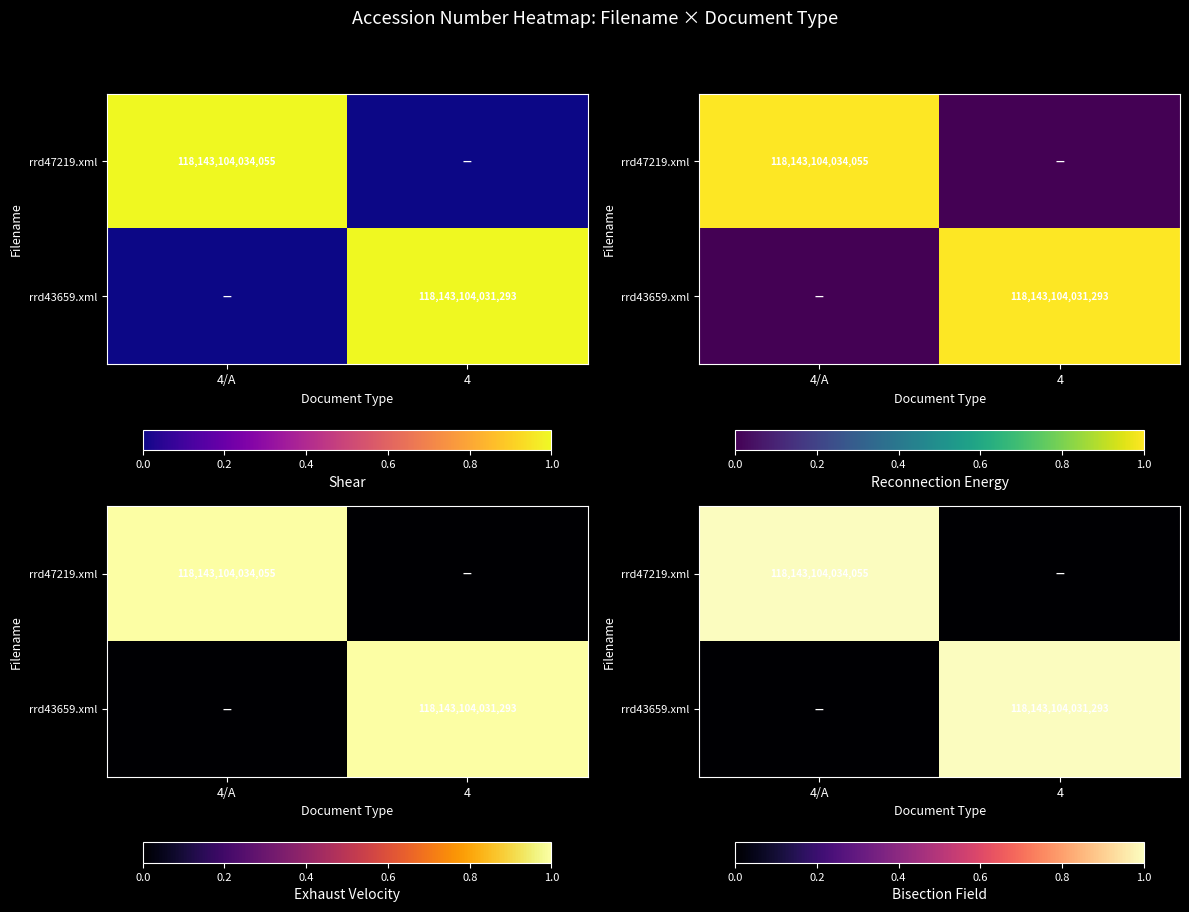

At how many categories does at least one series exceed 0?

2